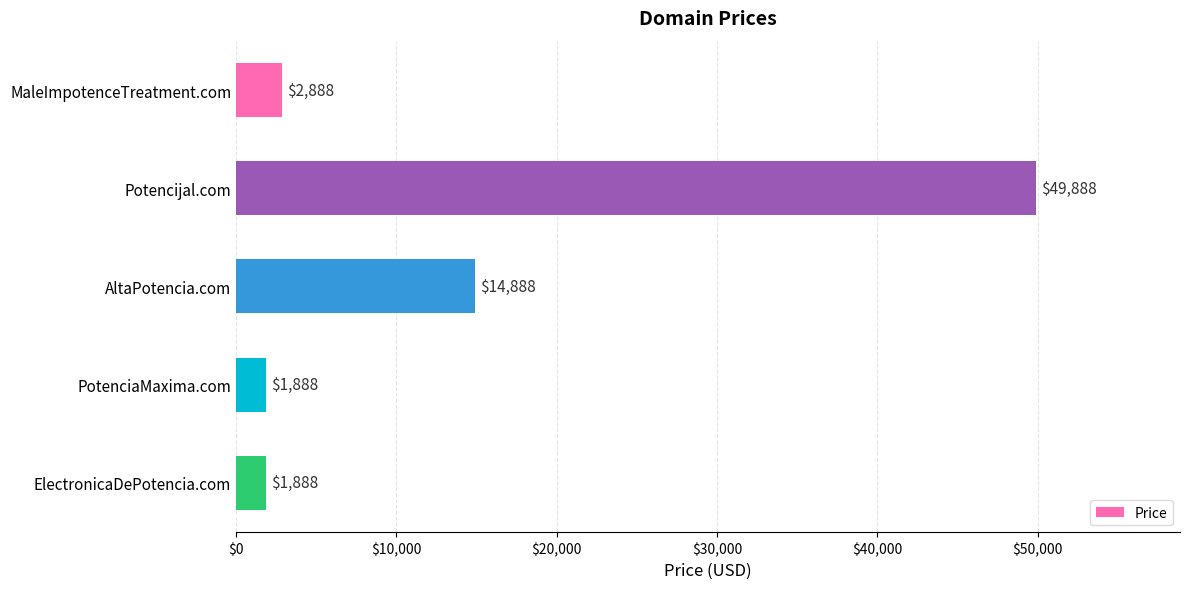

Reading bottom to top, what are all the values shown in this chart?

1888	1888	14888	49888	2888